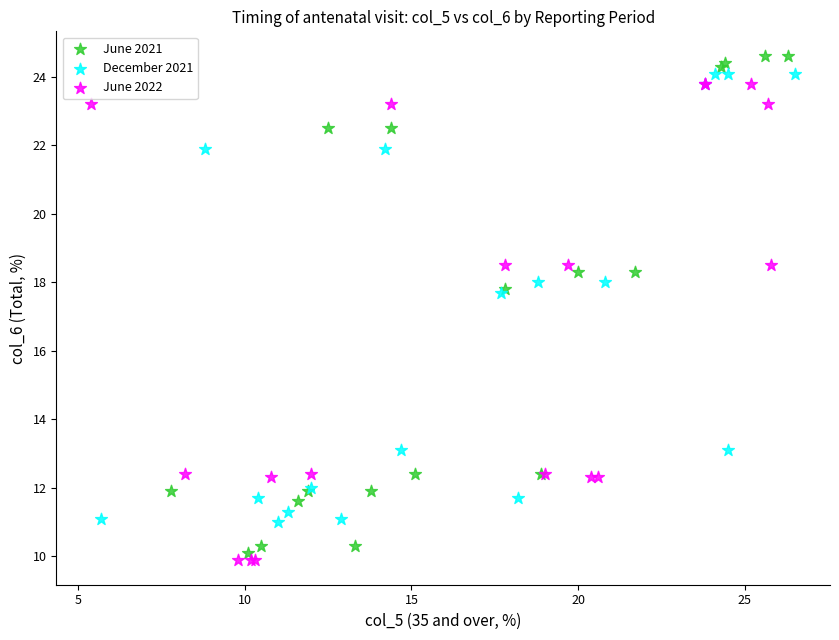

Which series reaches the maximum Y coordinate?

June 2021